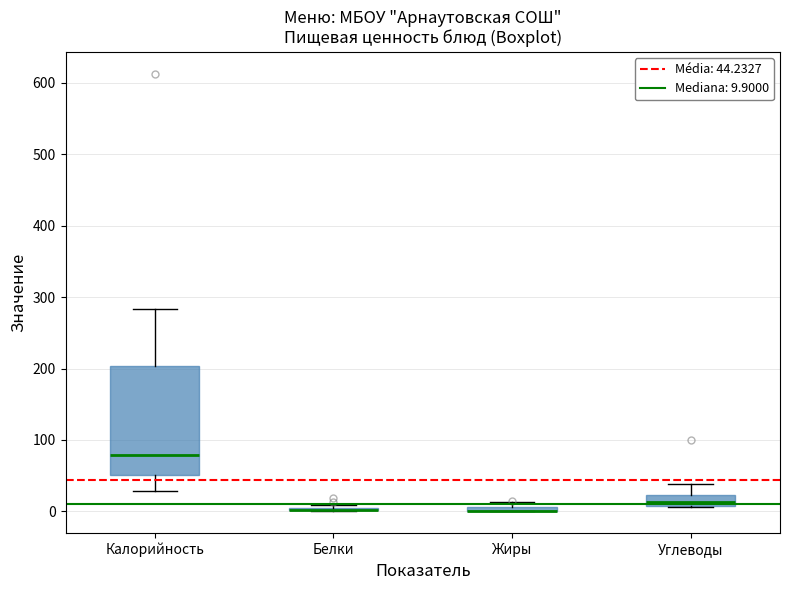

Comparing the boxes themselves (not the whiskers), which one is the tallest?

Калорийность